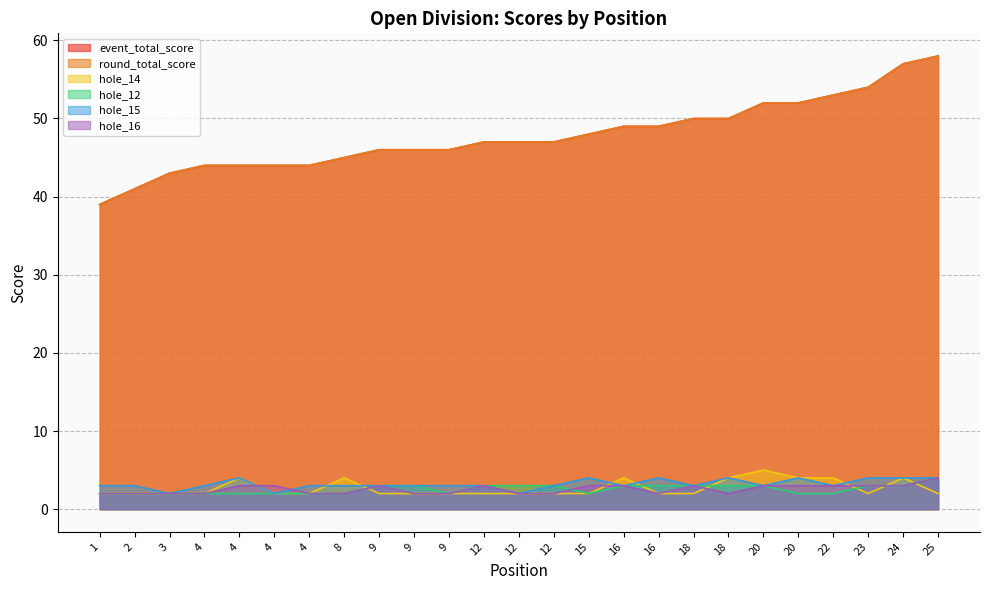

What is the lowest value of the hole_14 series?

2